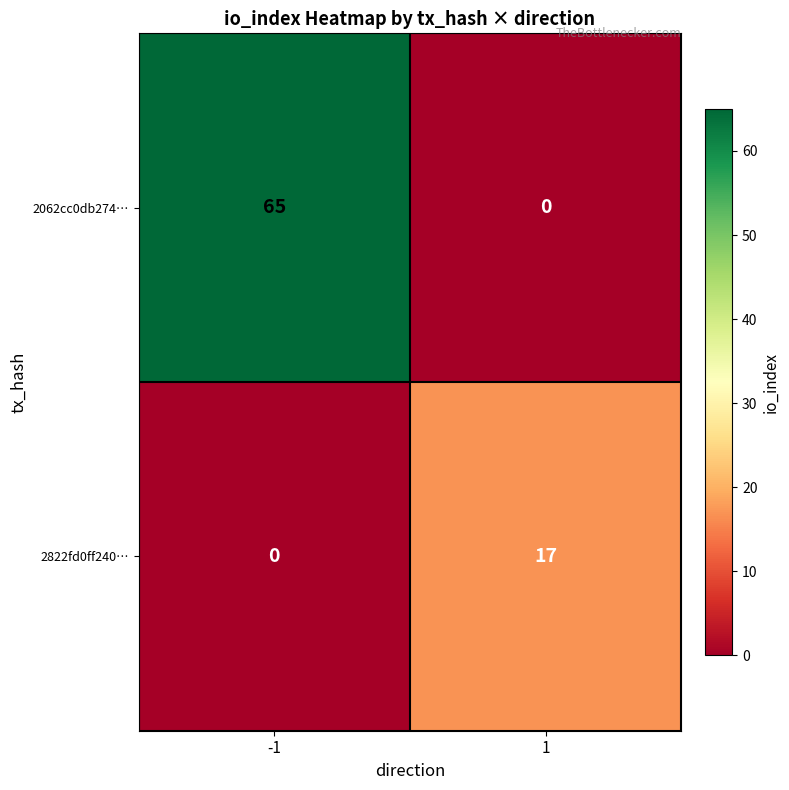

What value does the 2822fd0ff240… series have at 1, to the nearest 10?

20